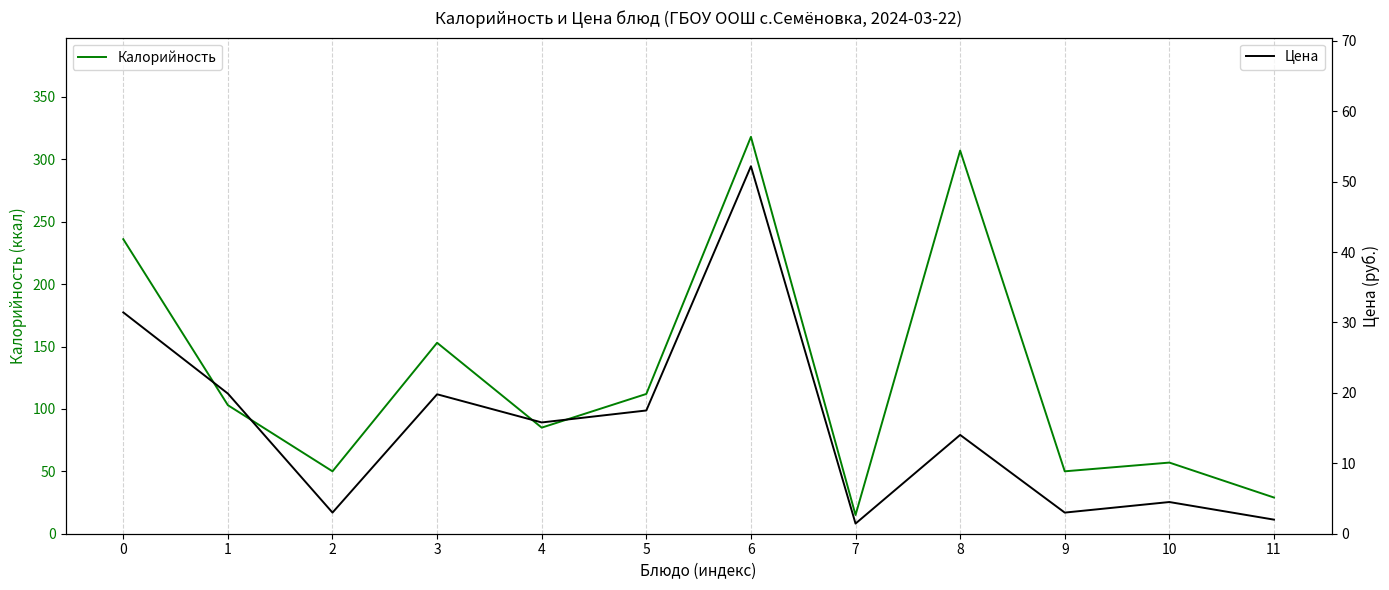

How many categories are shown in the chart?

12